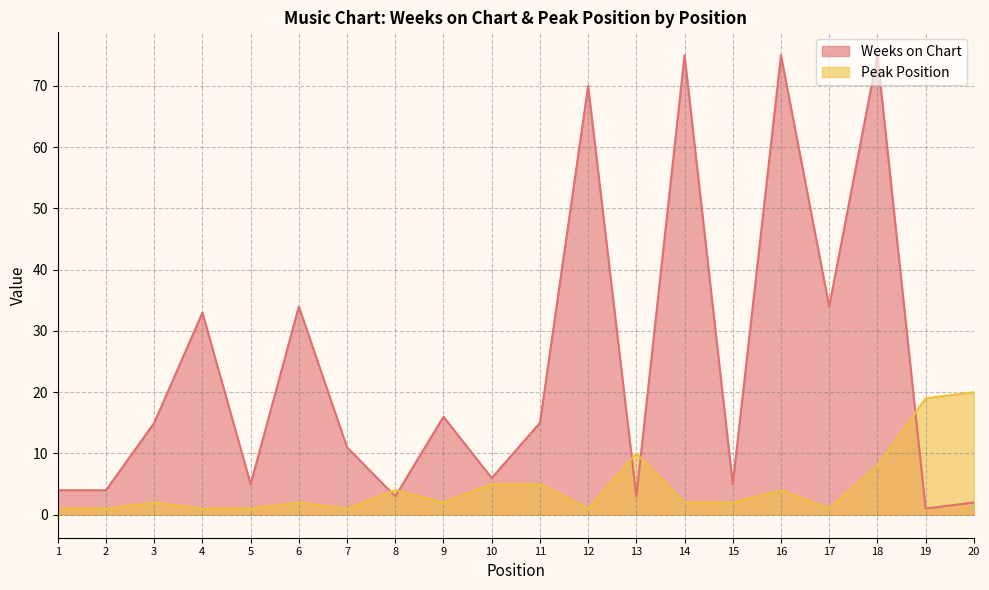

What are all the series names shown in the legend?

Weeks on Chart, Peak Position